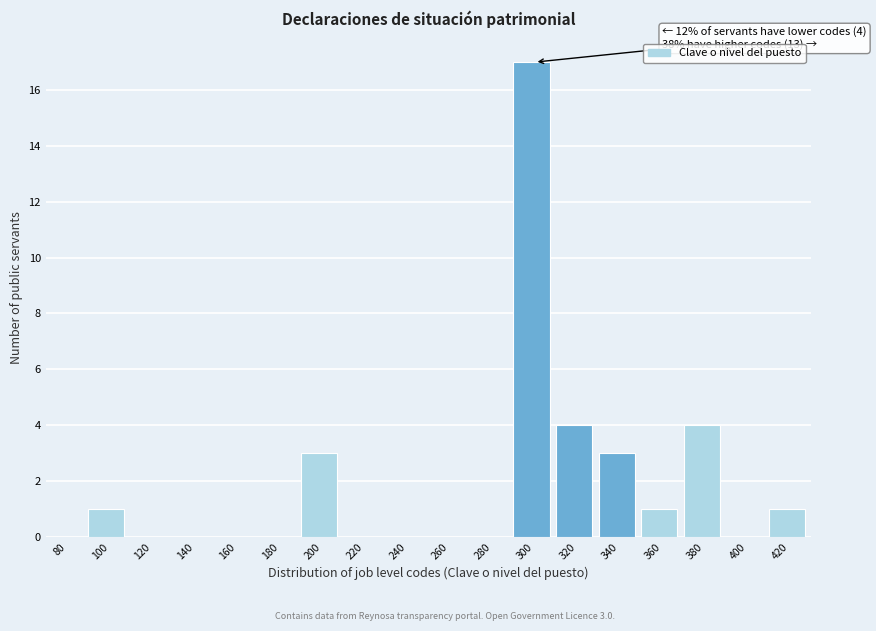

Reading left to right, extract all data points from this chart.

80=0	100=1	120=0	140=0	160=0	180=0	200=3	220=0	240=0	260=0	280=0	300=17	320=4	340=3	360=1	380=4	400=0	420=1